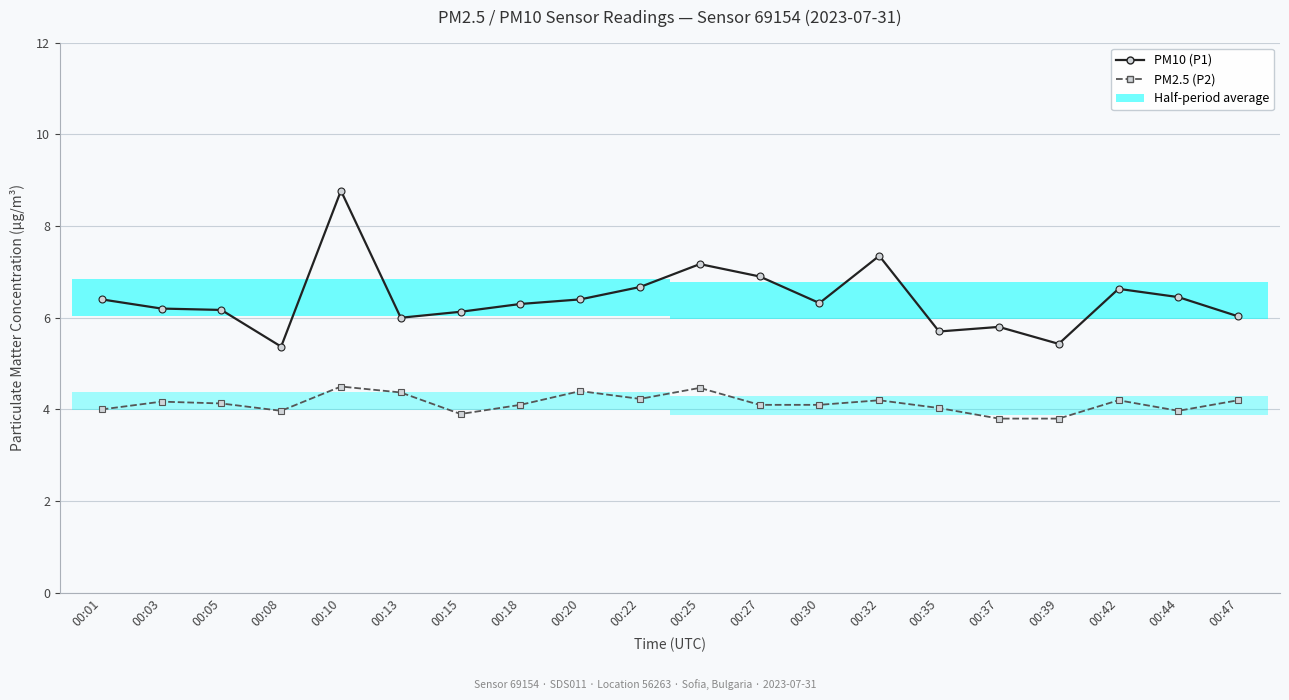

At which category is the sum across all series the highest?

00:10